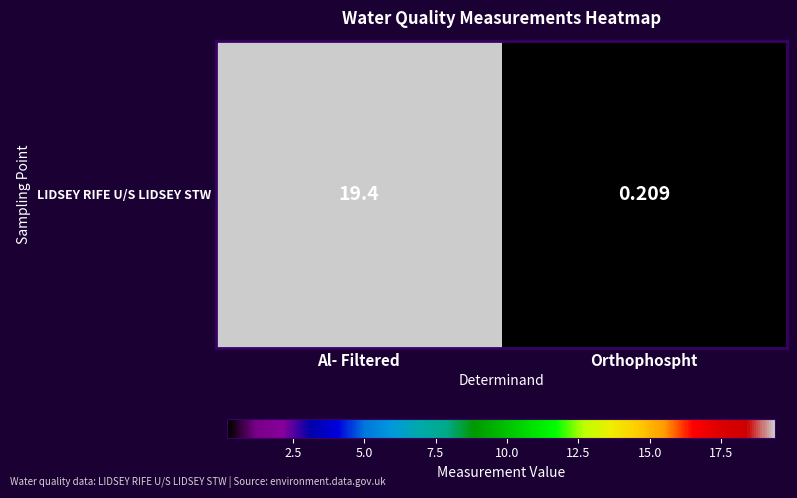

Is it true that the value at Orthophospht is 0.2?

True